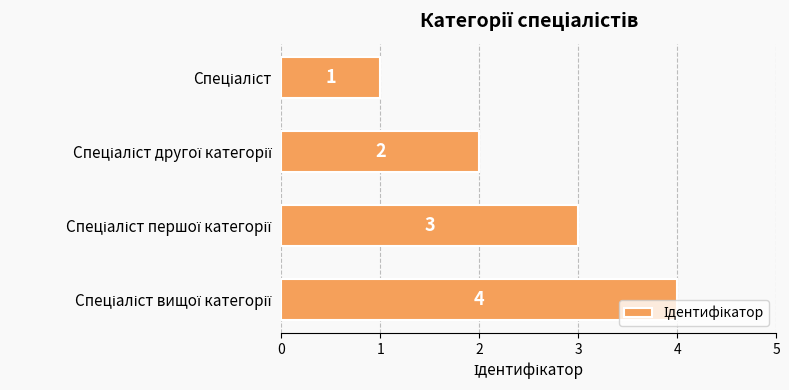

Are the bars grouped side by side (vs. stacked)?

No